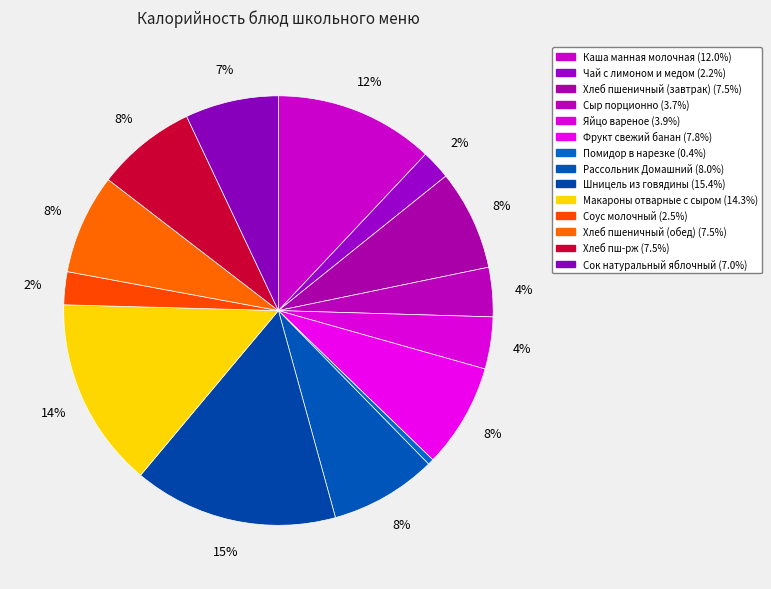

What is the change in value from Хлеб пшеничный (завтрак) to Макароны отварные с сыром?

+98.3